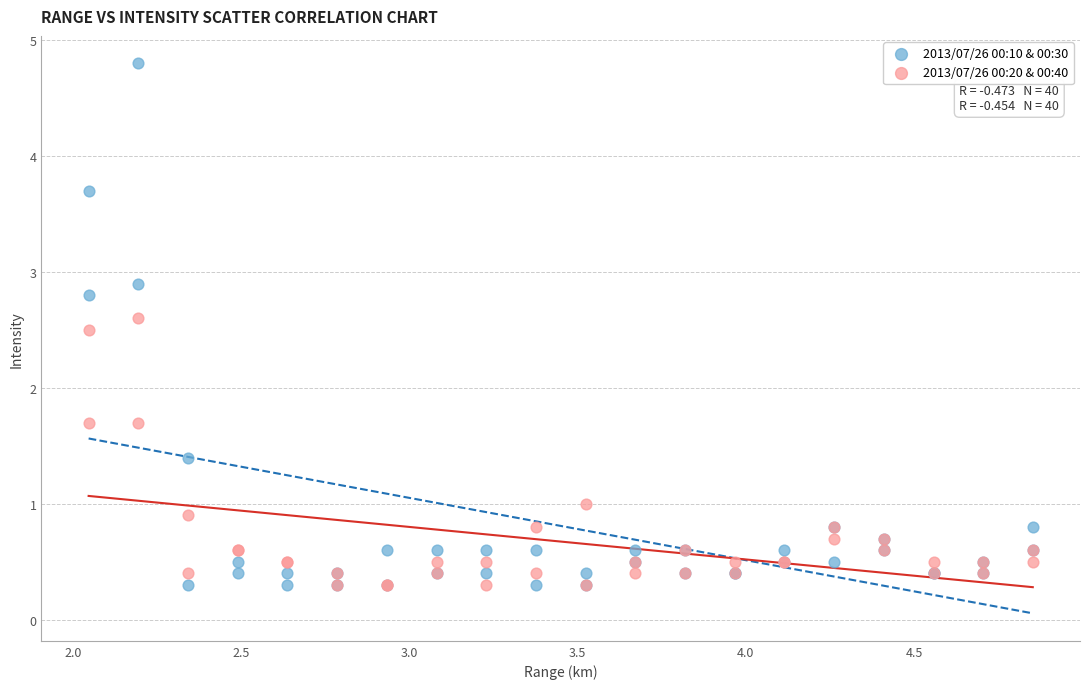

What are all the series names shown in the legend?

2013/07/26 00:10 & 00:30, 2013/07/26 00:20 & 00:40